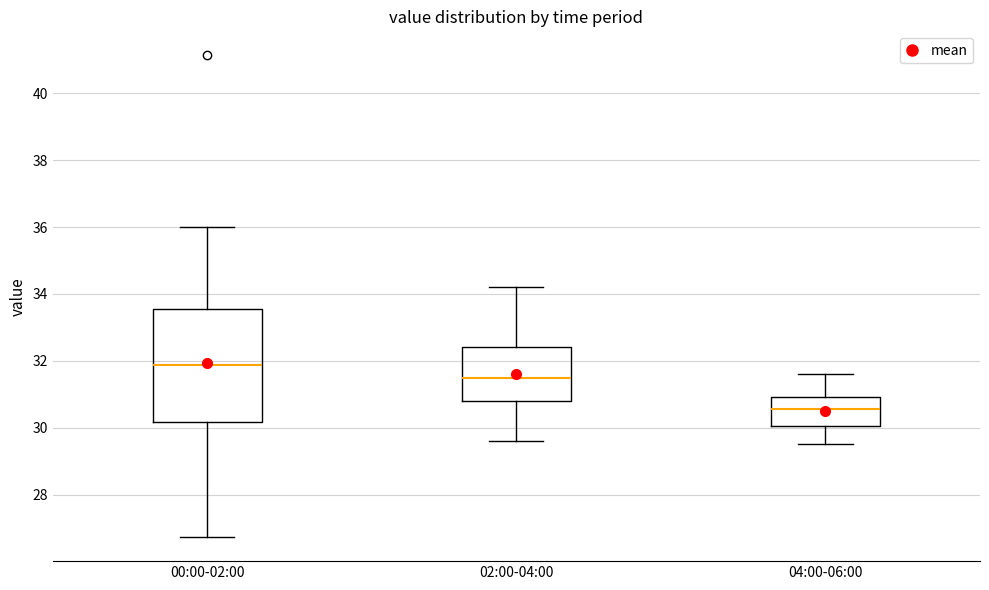

Where does the upper whisker of the box for 00:00-02:00 end on the y-axis? The values are not printed on the chart, so give them approximately, as read against the axis.

36.0